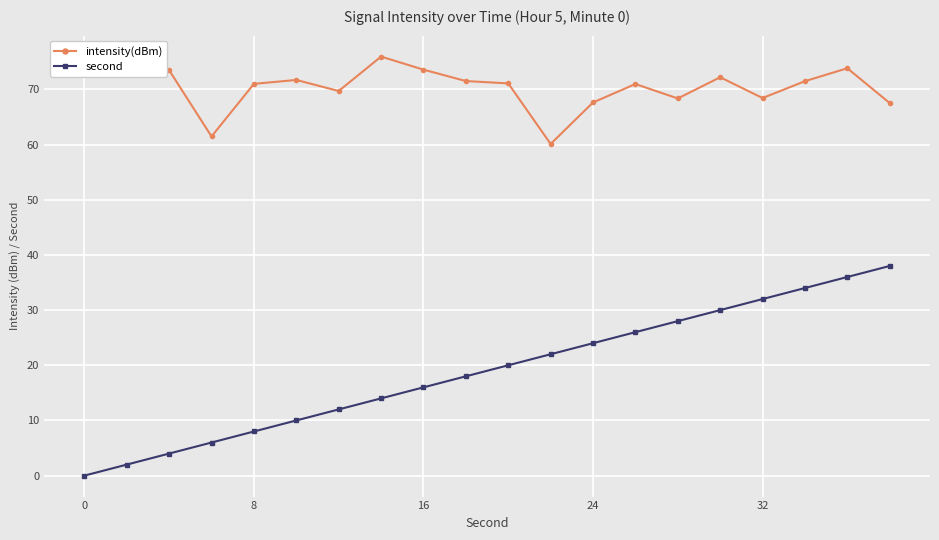

What is the minimum value for intensity(dBm)?

60.1